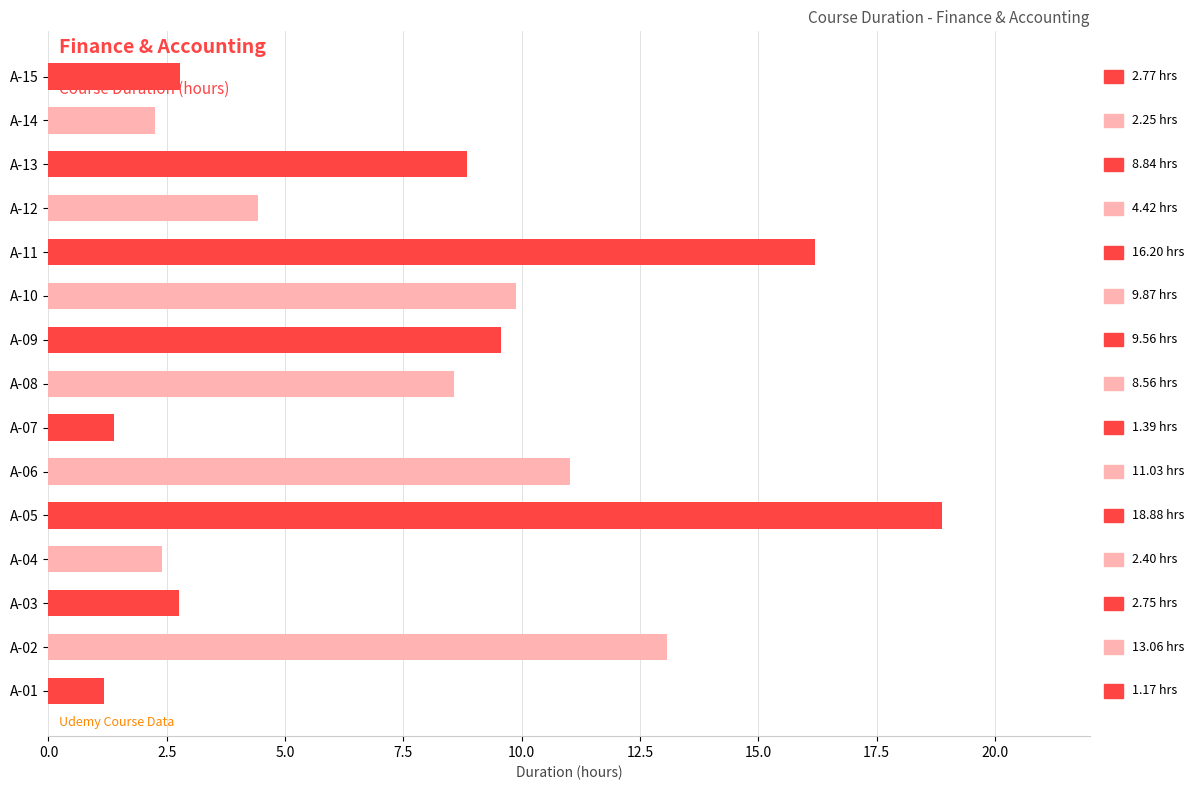

What is the difference between the maximum and minimum values?

17.7